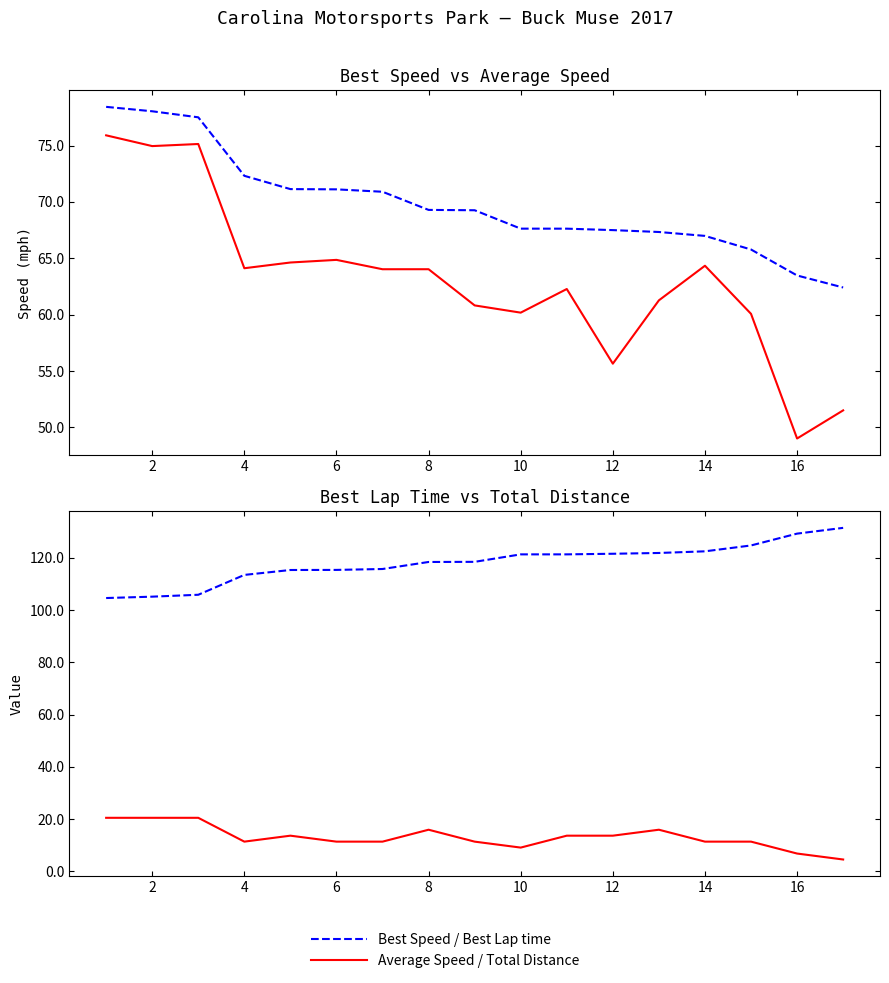

What is the average value of the Best Speed series?

69.8